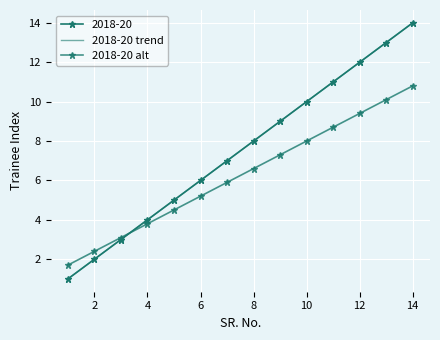

What is the average value of the 2018-20 alt series?

6.2